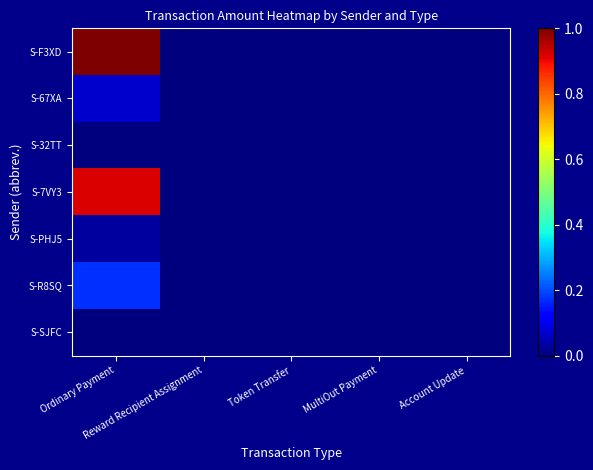

At how many categories does at least one series exceed 0?

2